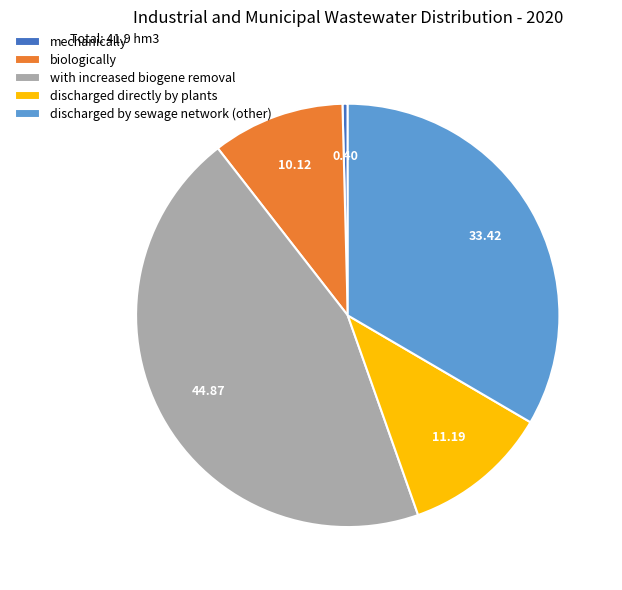

Combined, do biologically and discharged directly by plants account for over 50%?

No